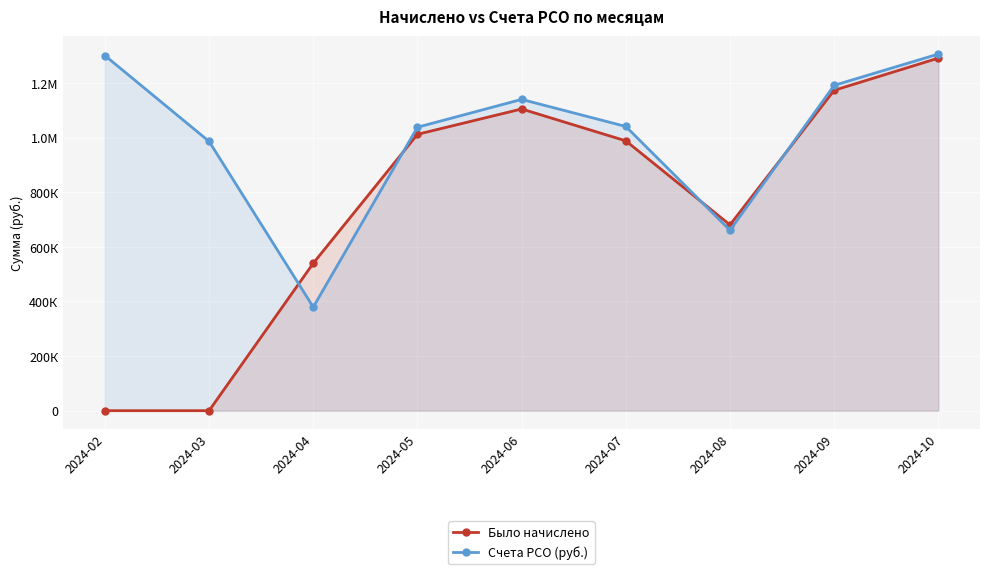

Reading right to left, what are all the values shown in this chart?

Было начислено: 1291532.7	1173567.6	680734.2	988513.0	1105212.3	1012384.1	540076.2	0.0	0.0
Счета РСО (руб.): 1306396.6	1191823.0	660894.9	1041131.3	1140310.8	1038332.7	379480.3	986409.1	1300924.4